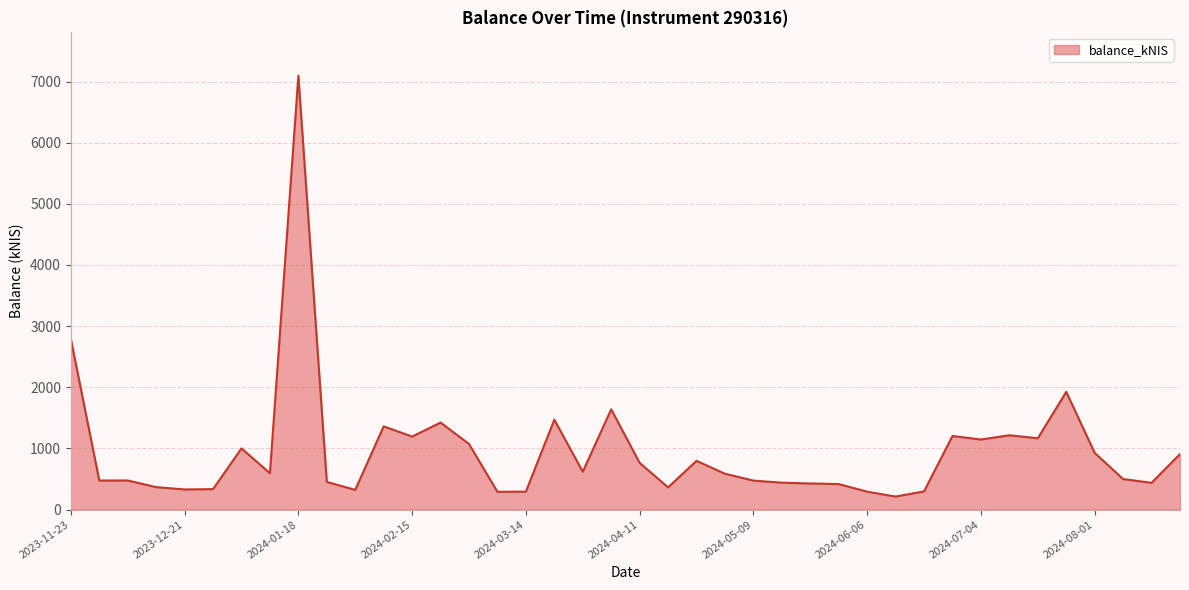

What is the sum of all values?

38124.3